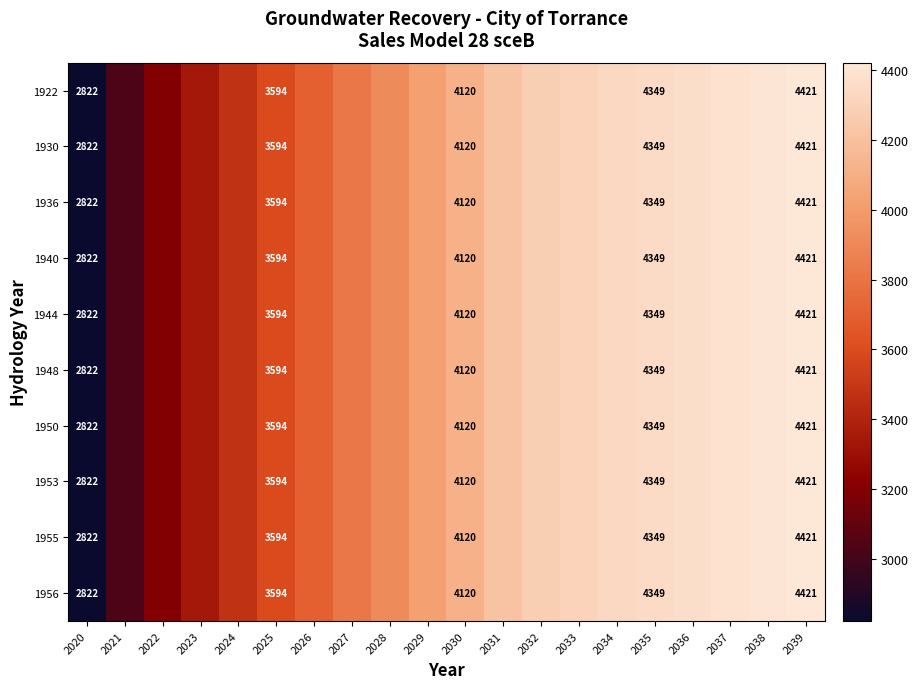

The value of 1956 at 2025 is 2396. True or false?

False